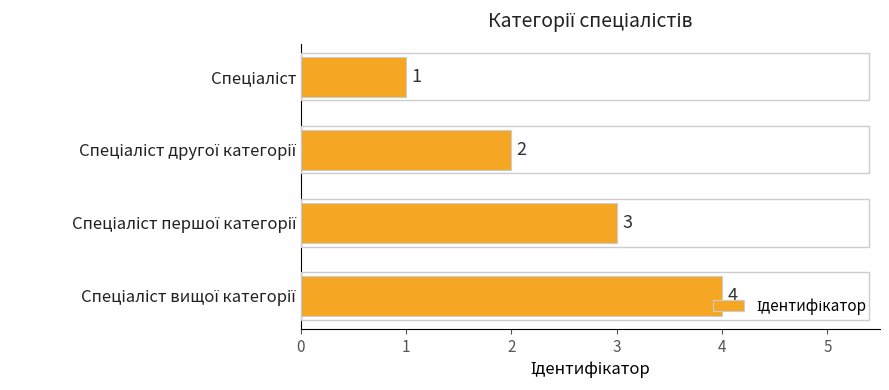

What is the maximum value shown in the chart?

4